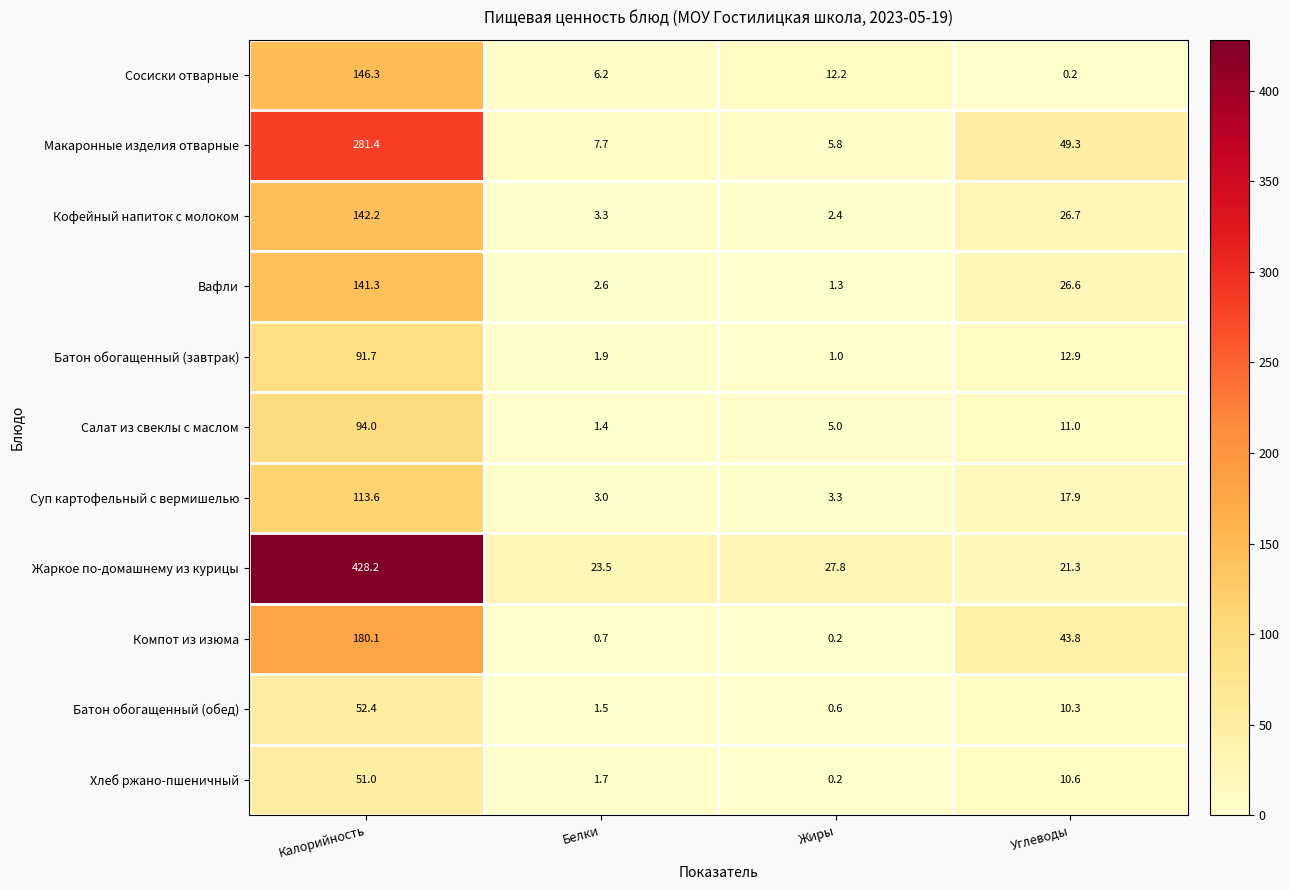

The Хлеб ржано-пшеничный series shows 51.0 at Калорийность. True or false?

True